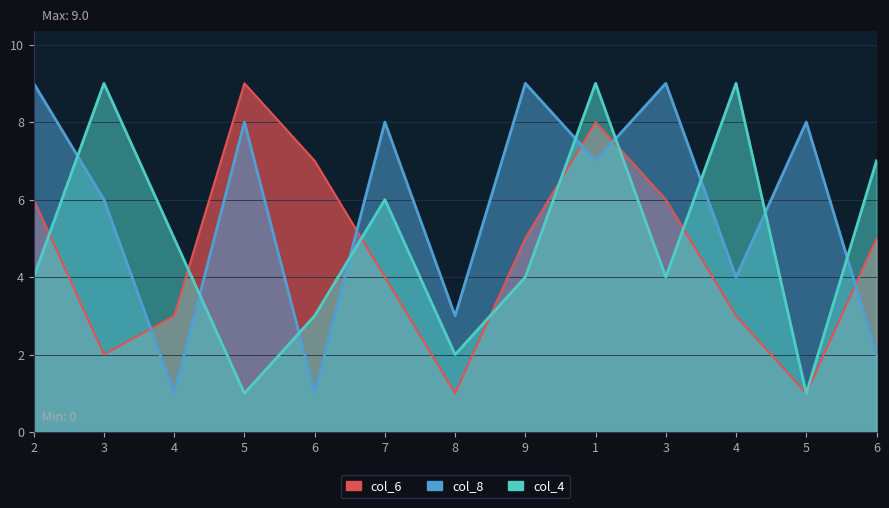

Is it true that col_4 equals 6 at 7?

True